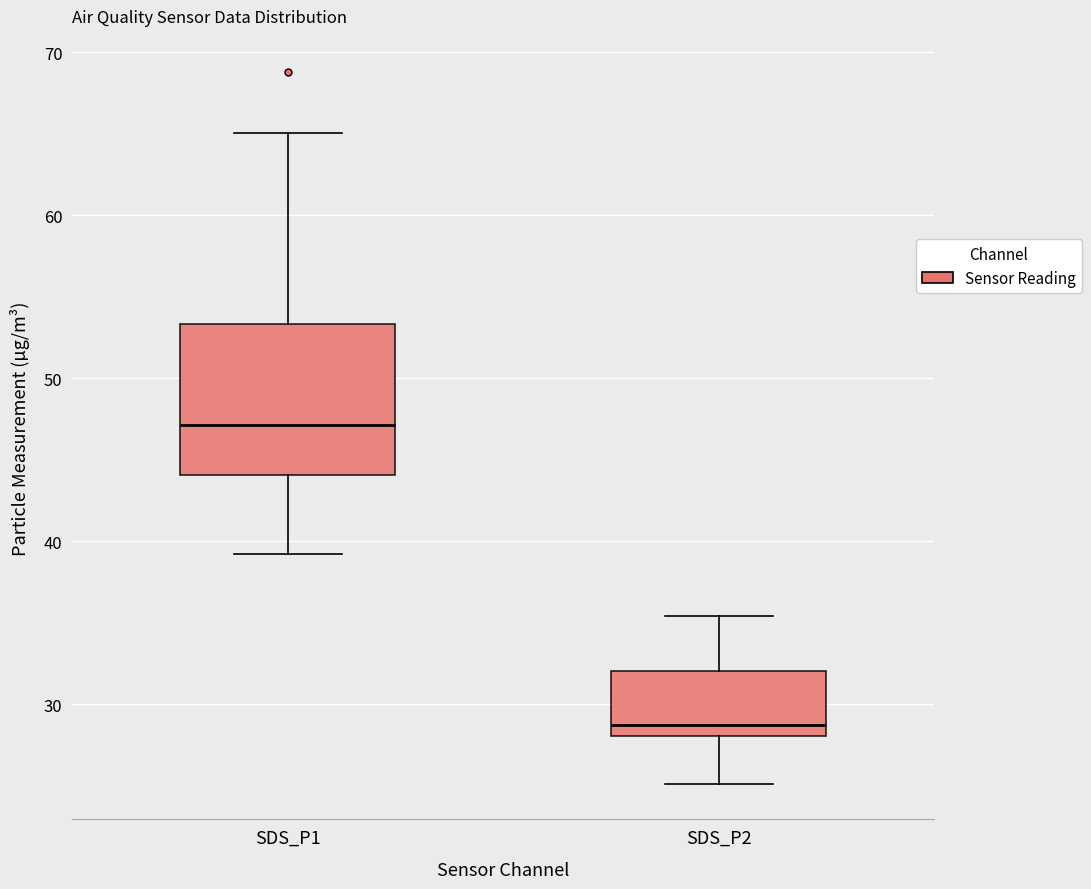

Comparing the boxes themselves (not the whiskers), which one is the tallest?

SDS_P1